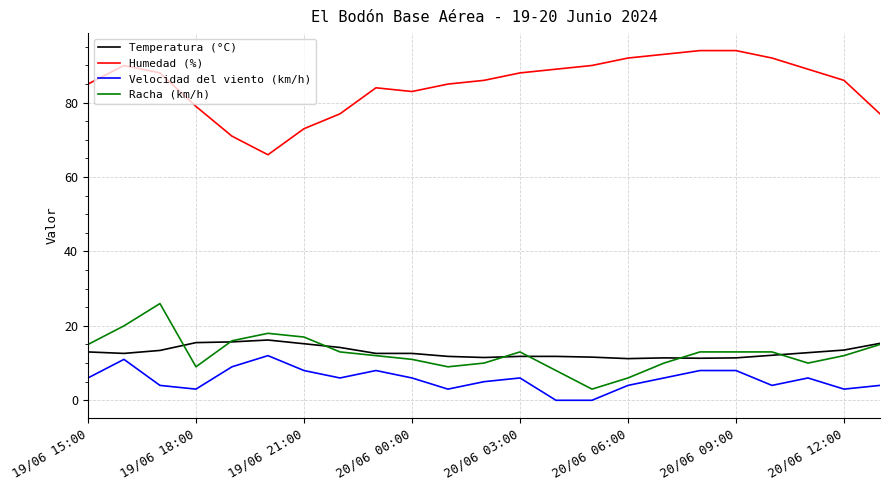

How many values in the Racha (km/h) series are below 13?

11